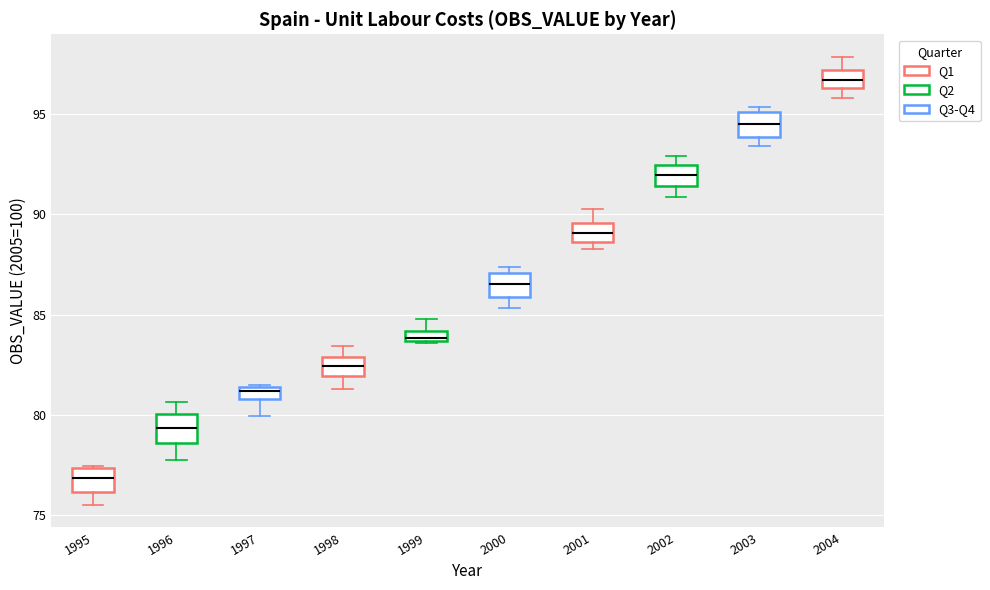

Where does the median line of the box at x = 2002 sit on the y-axis? The values are not printed on the chart, so give them approximately, as read against the axis.

92.0